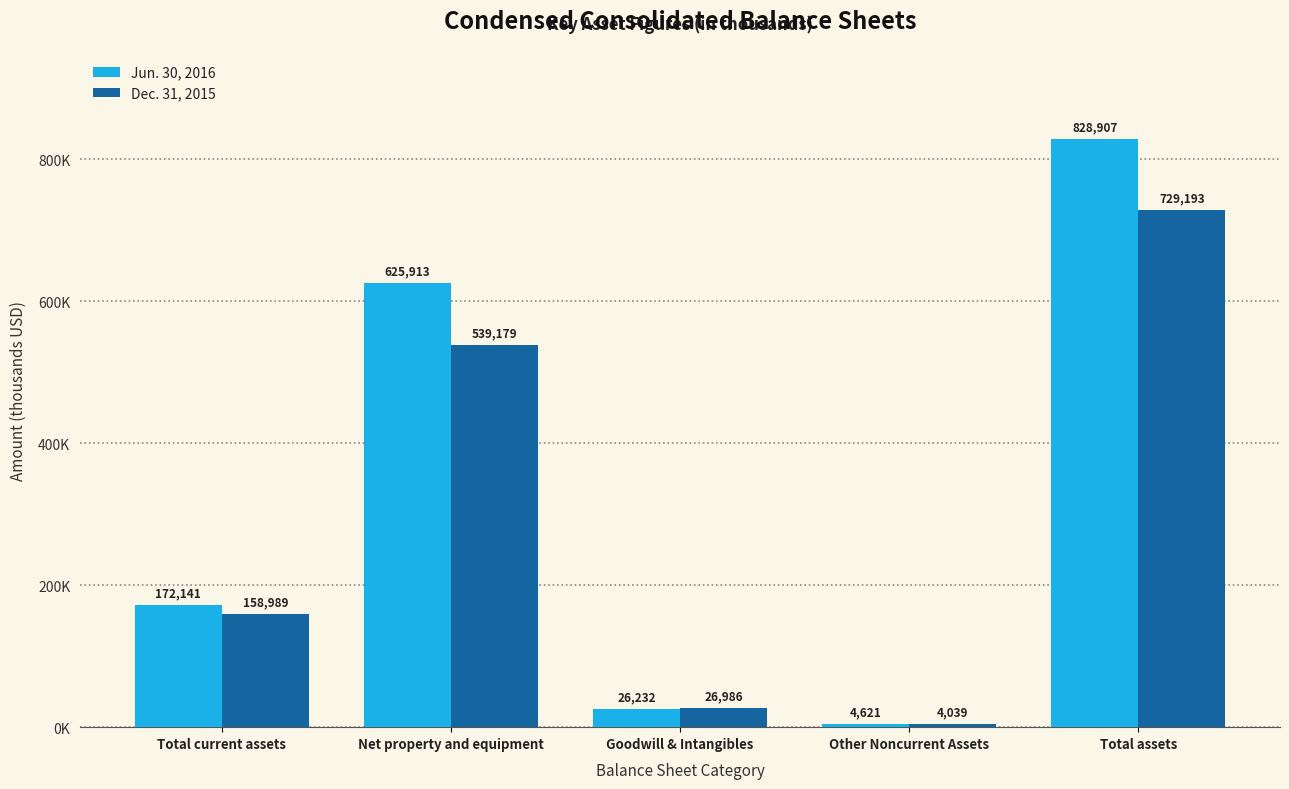

True or false: Jun. 30, 2016 has a value of 172141 at Total current assets.

True